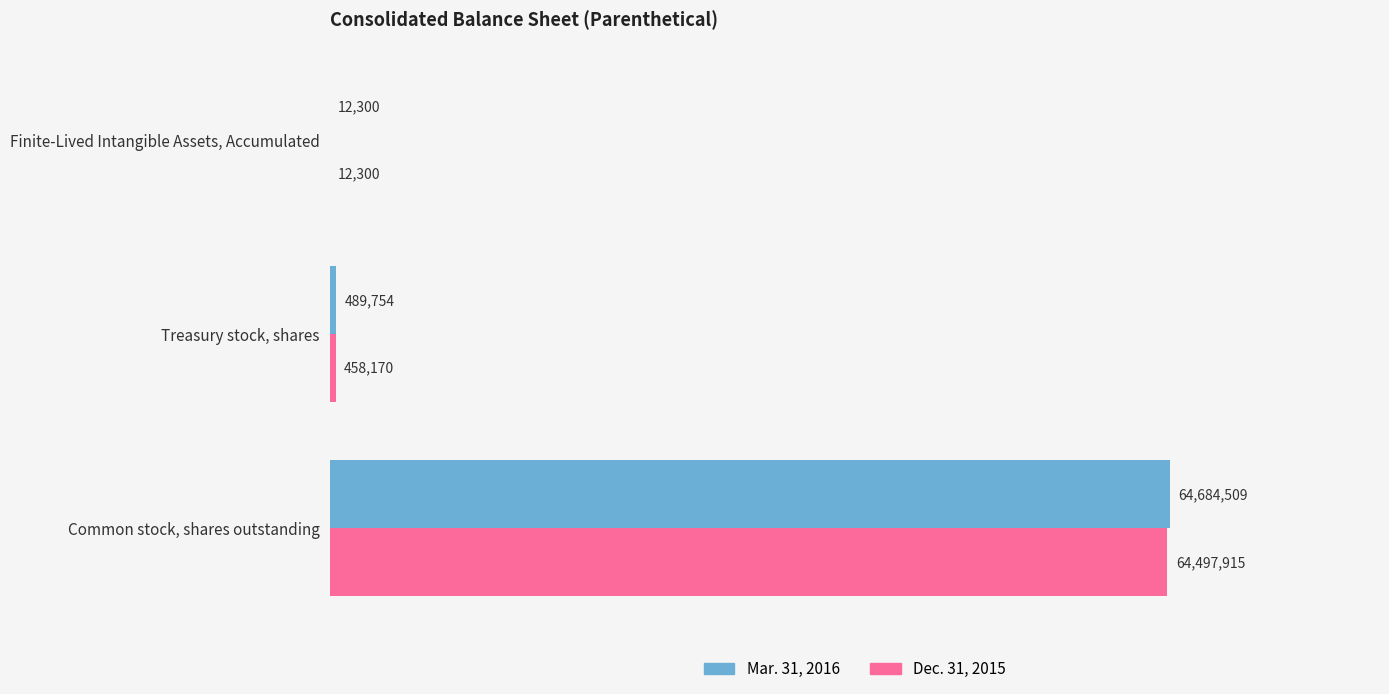

What is the maximum value shown in the chart?

64684509